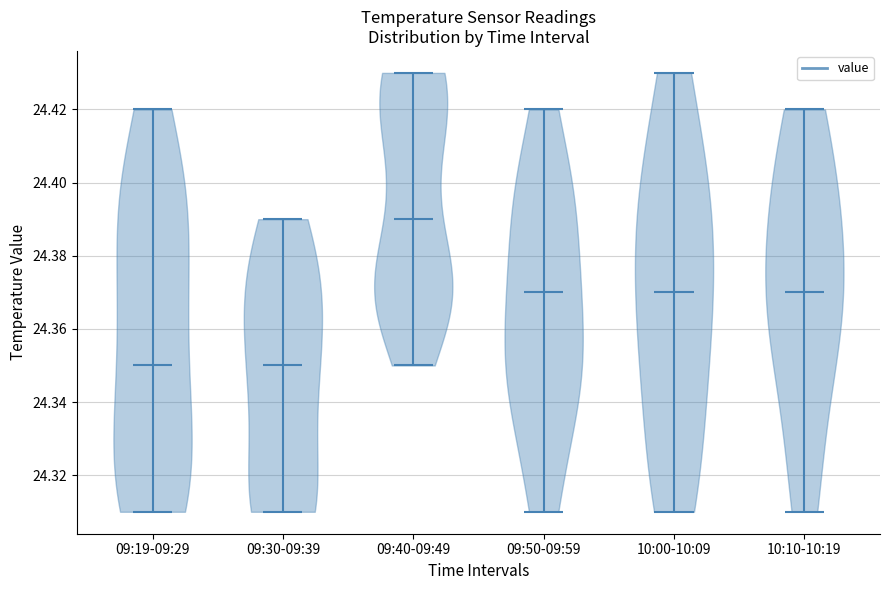

Where does the median line of the violin for 09:19-09:29 sit on the y-axis? The values are not printed on the chart, so give them approximately, as read against the axis.

24.35